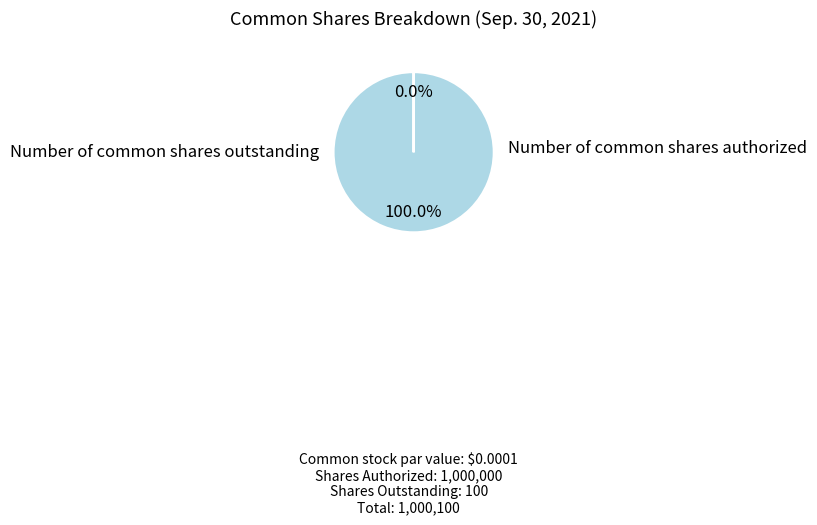

Is there a majority slice in this chart?

Yes